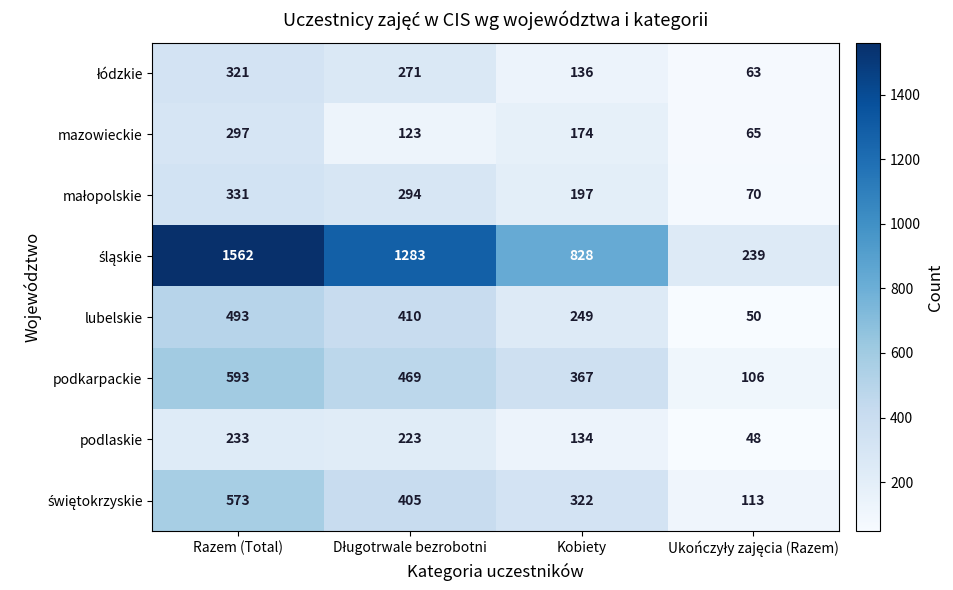

Count the number of data series in this chart.

8